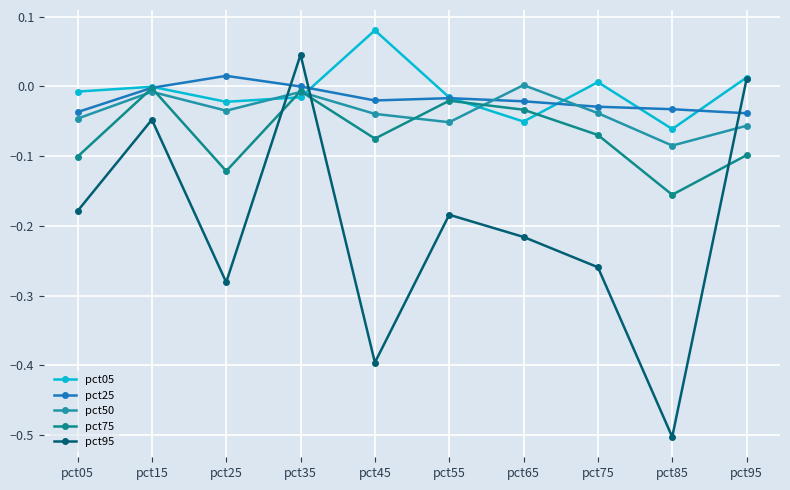

Does the chart have visible grid lines?

Yes